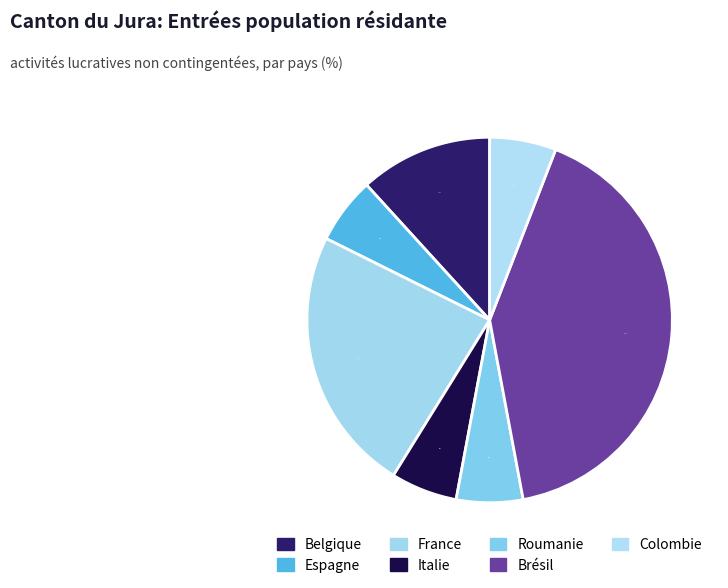

Rank the categories by value from lowest to highest.

Espagne, Italie, Roumanie, Colombie, Belgique, France, Brésil